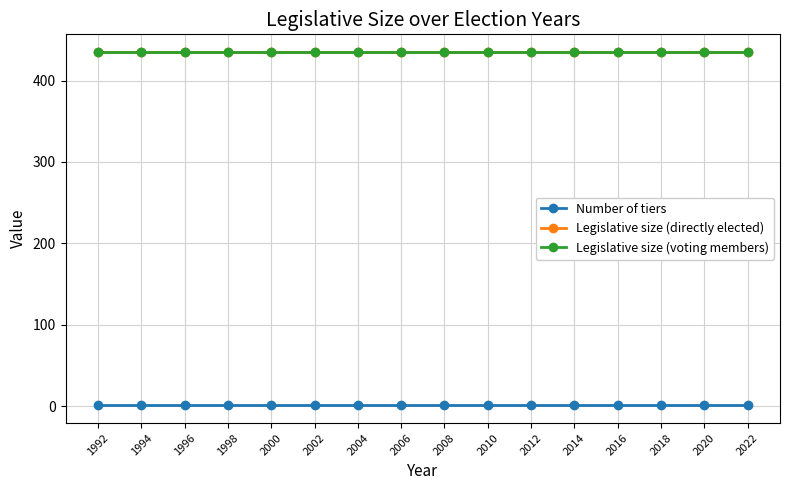

The Number of tiers series shows 1 at 1994. True or false?

True